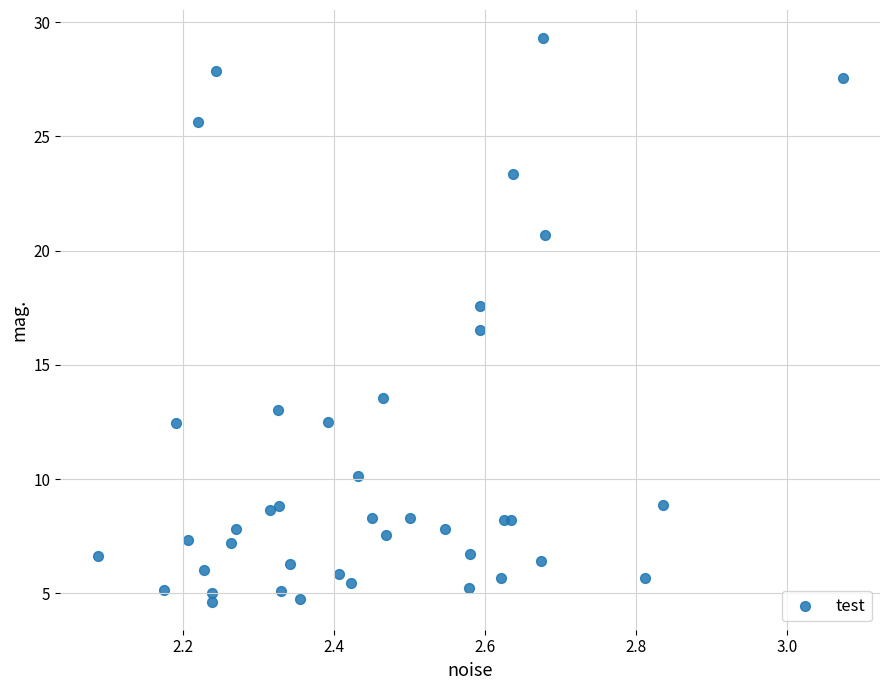

What Y value in the scatter plot is closest to 16?

16.5